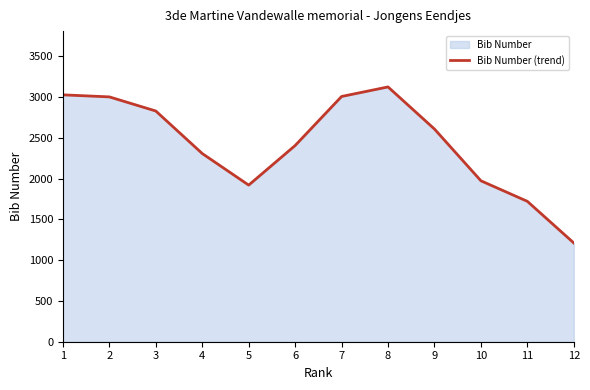

The chart shows a value of 1720 at 11. True or false?

True